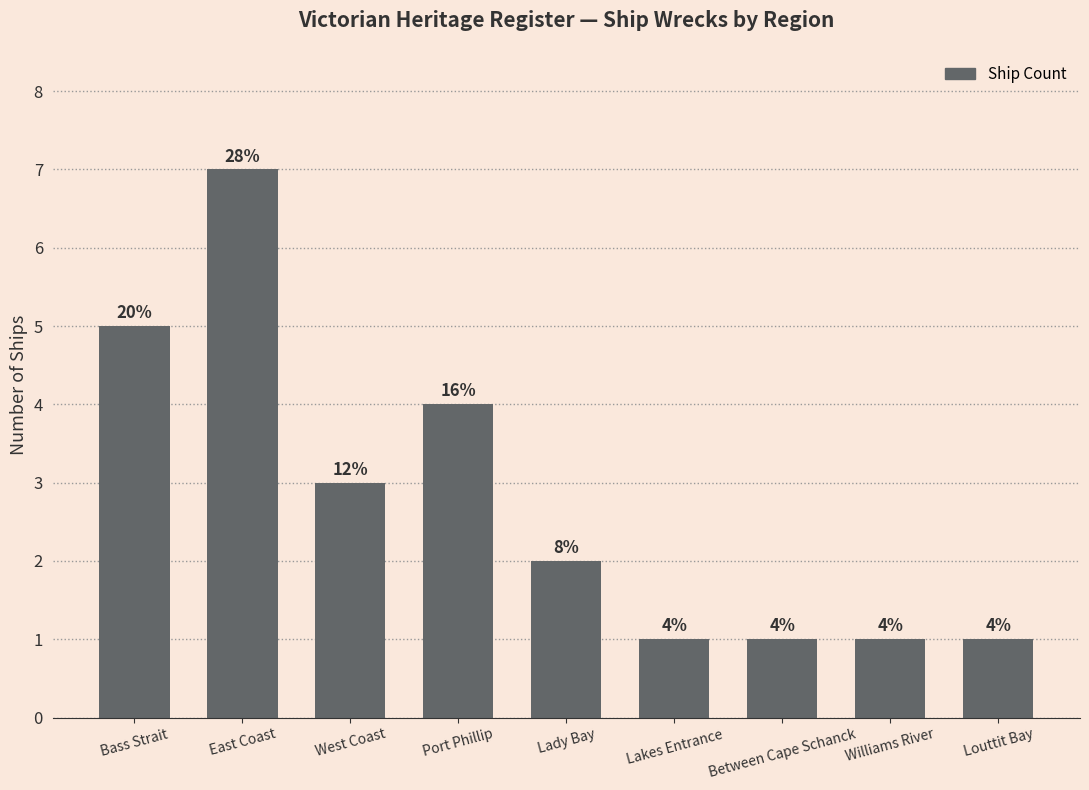

List the labels in order of value, smallest first.

Lakes Entrance, Between Cape Schanck, Williams River, Louttit Bay, Lady Bay, West Coast, Port Phillip, Bass Strait, East Coast